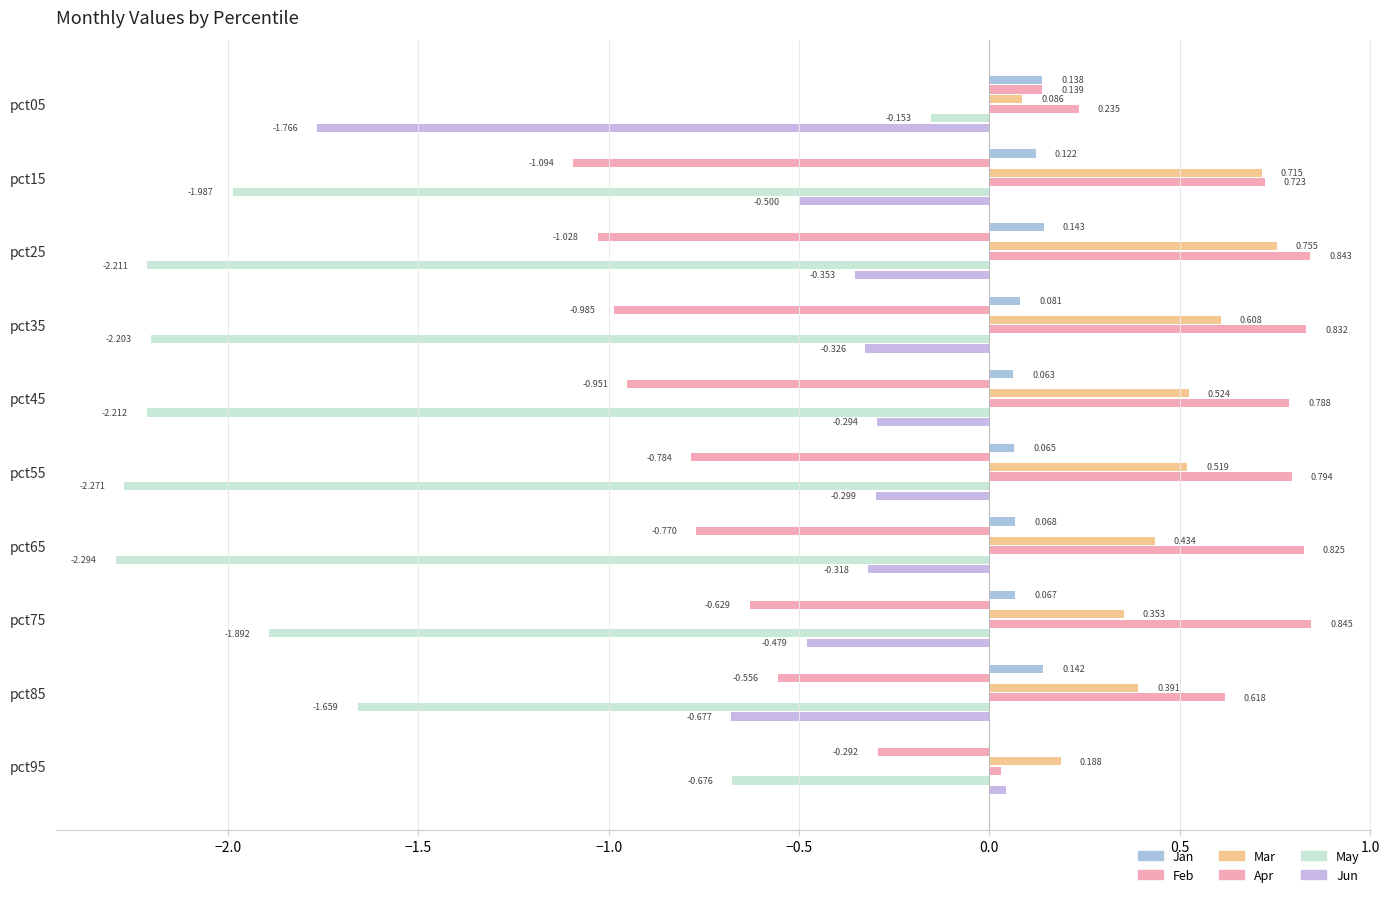

Reading left to right, list all the values displayed in this chart.

Jan: 0.1	0.1	0.1	0.1	0.1	0.1	0.1	0.1	0.1	0.0
Feb: 0.1	-1.1	-1.0	-1.0	-1.0	-0.8	-0.8	-0.6	-0.6	-0.3
Mar: 0.1	0.7	0.8	0.6	0.5	0.5	0.4	0.4	0.4	0.2
Apr: 0.2	0.7	0.8	0.8	0.8	0.8	0.8	0.8	0.6	0.0
May: -0.2	-2.0	-2.2	-2.2	-2.2	-2.3	-2.3	-1.9	-1.7	-0.7
Jun: -1.8	-0.5	-0.4	-0.3	-0.3	-0.3	-0.3	-0.5	-0.7	0.0